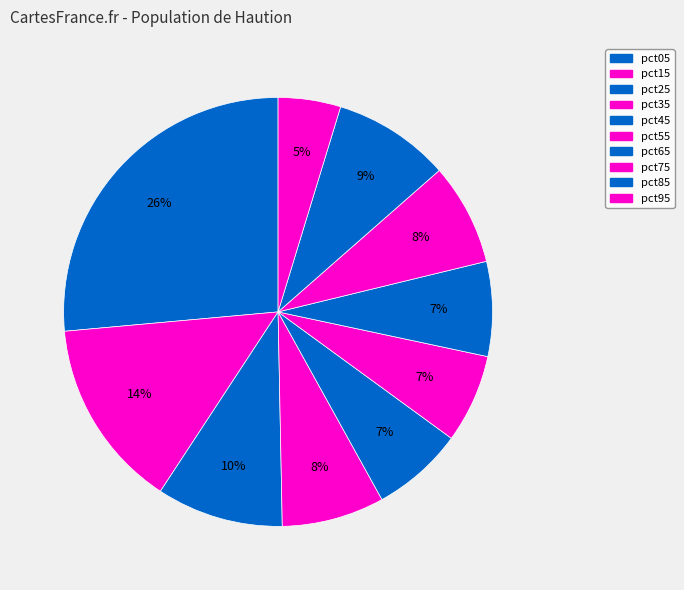

What is the total percentage of pct75 and pct65?

14.8%